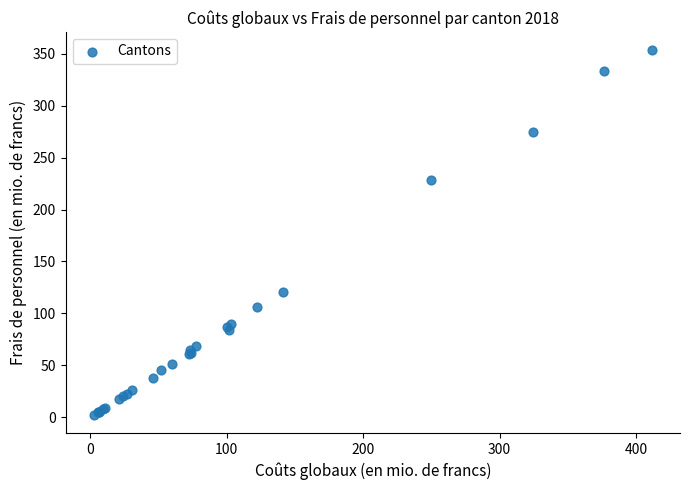

What Y value in the scatter plot is closest to 177?

228.2